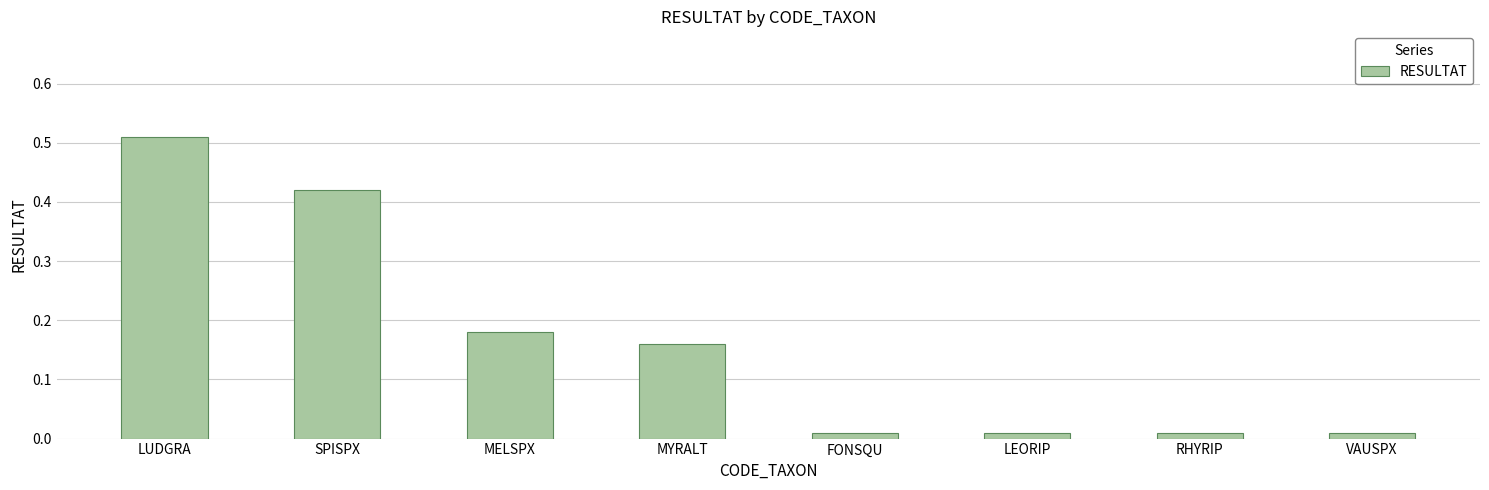

At which category does the chart reach its peak across all series?

LUDGRA